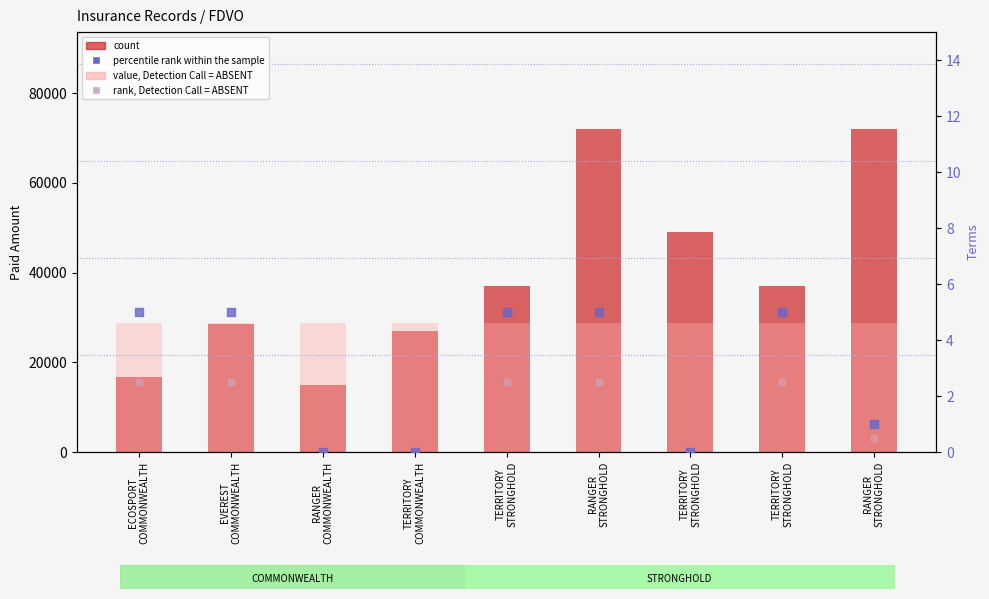

Which series contains the highest Y value?

count